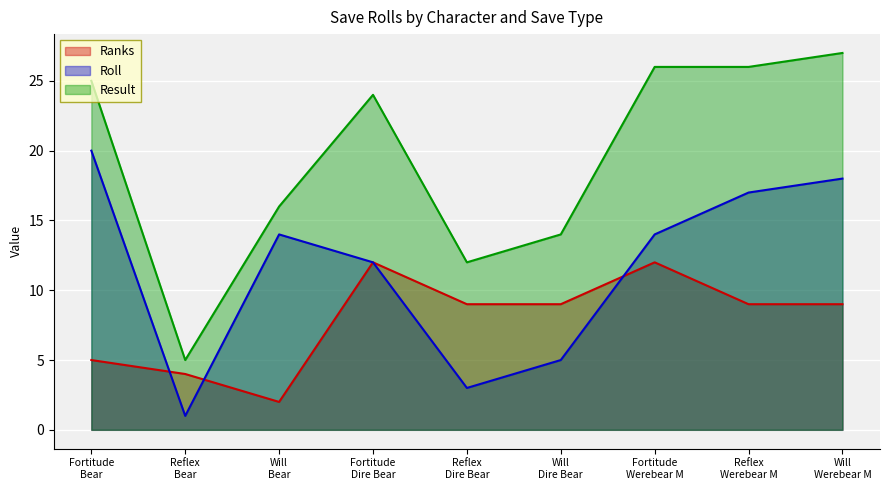

How many data points does each series have?

9